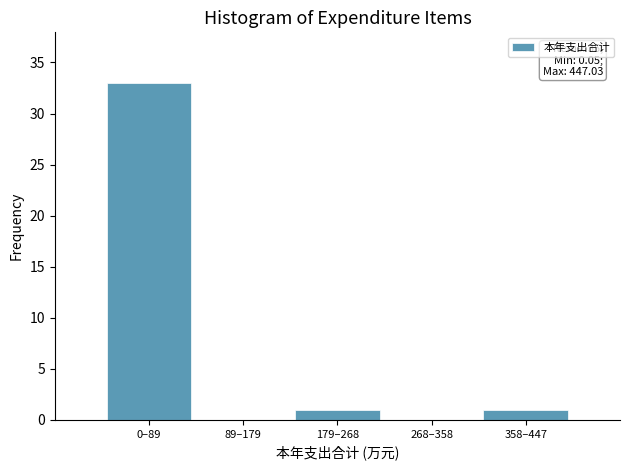

Reading left to right, transcribe all the data shown in this chart.

0–89=33	89–179=0	179–268=1	268–358=0	358–447=1